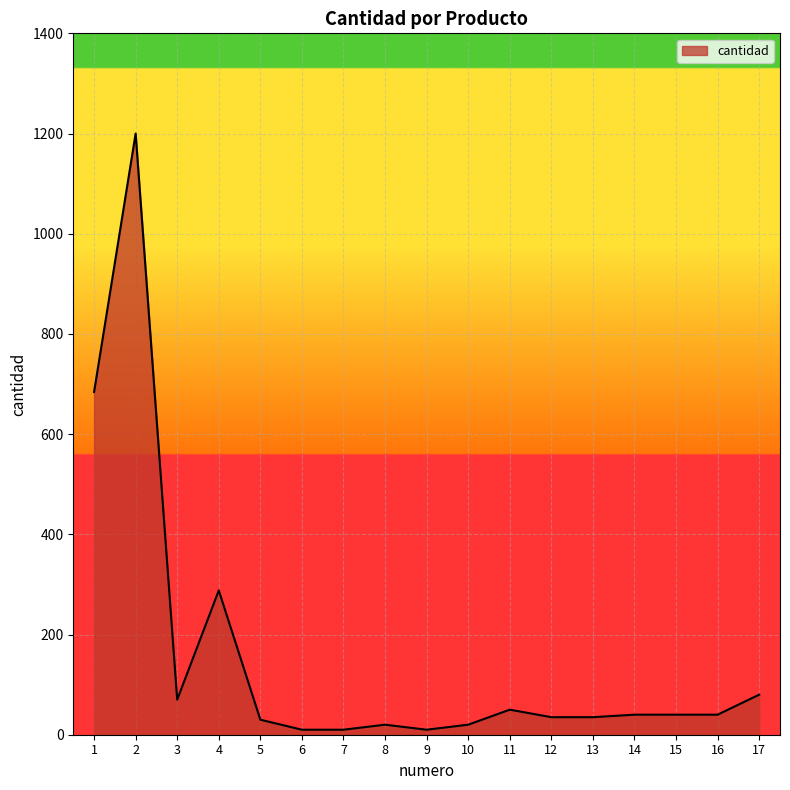

Is it true that the value at 14 is 40?

True